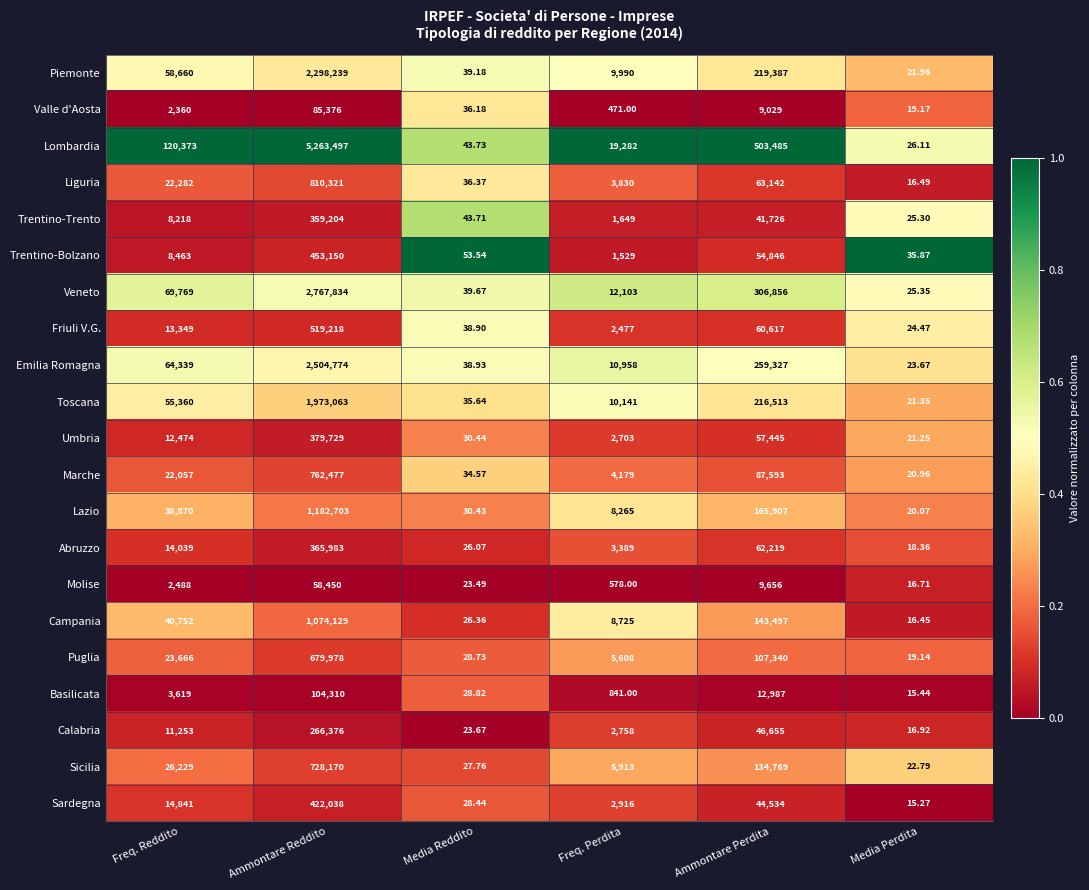

List the labels in order of Puglia value, largest first.

Ammontare Reddito, Ammontare Perdita, Freq. Reddito, Freq. Perdita, Media Reddito, Media Perdita